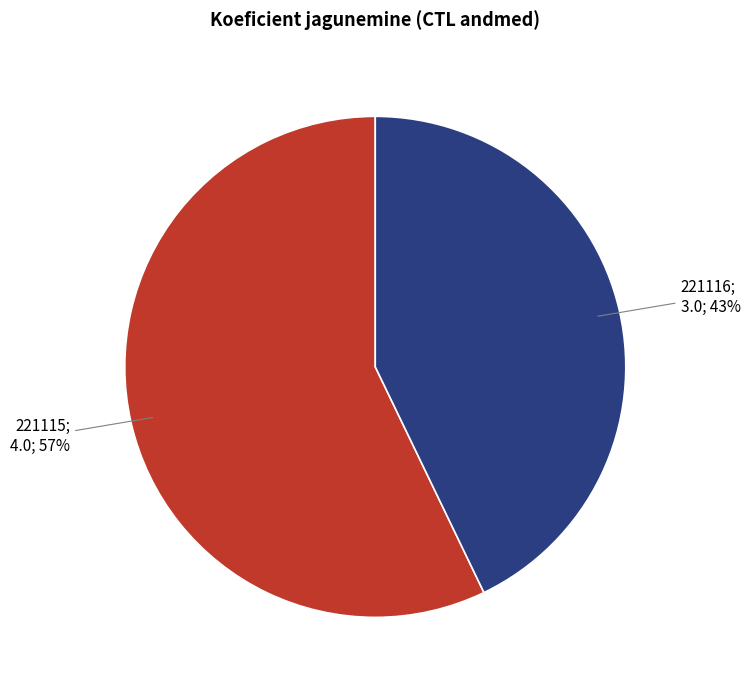

Is there any slice that represents more than half of the pie?

Yes